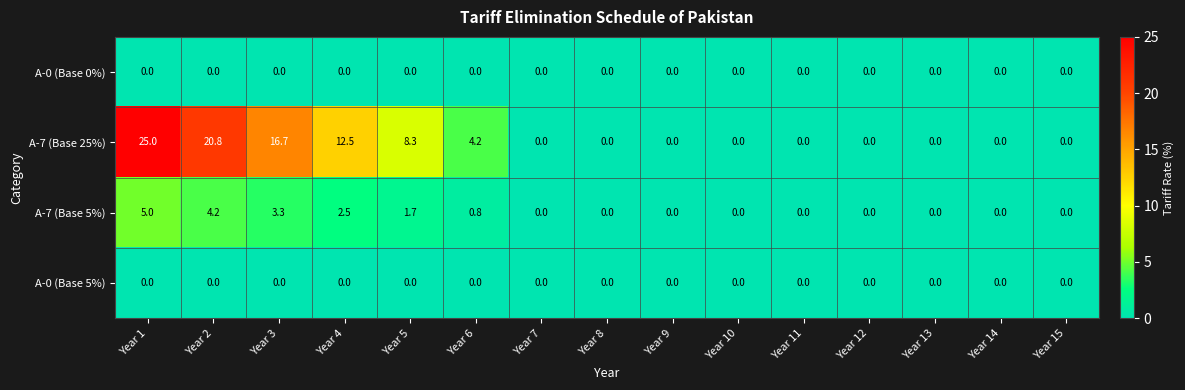

Which category has the highest value across all series?

Year 1